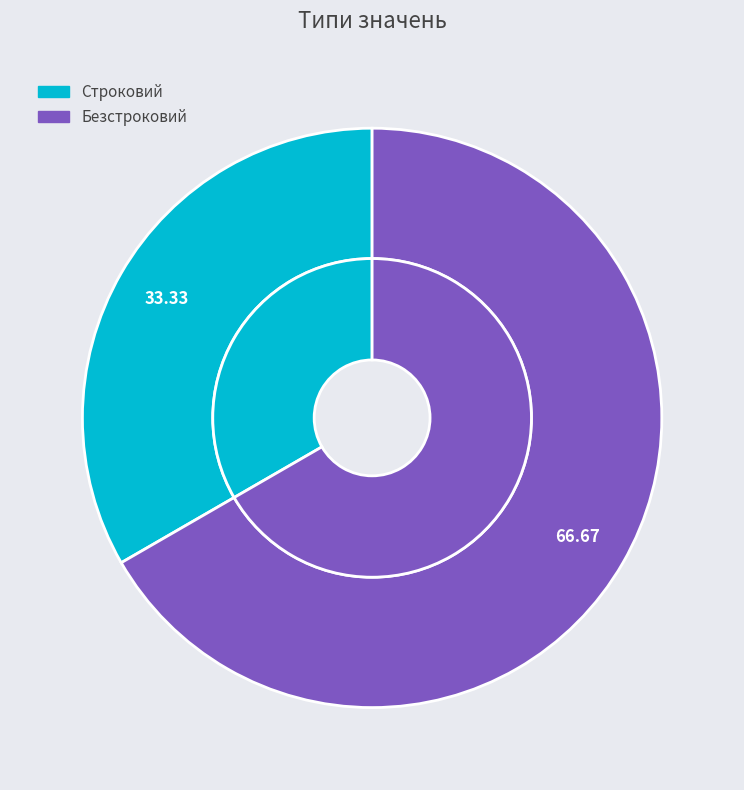

Count the number of slices in the pie.

2